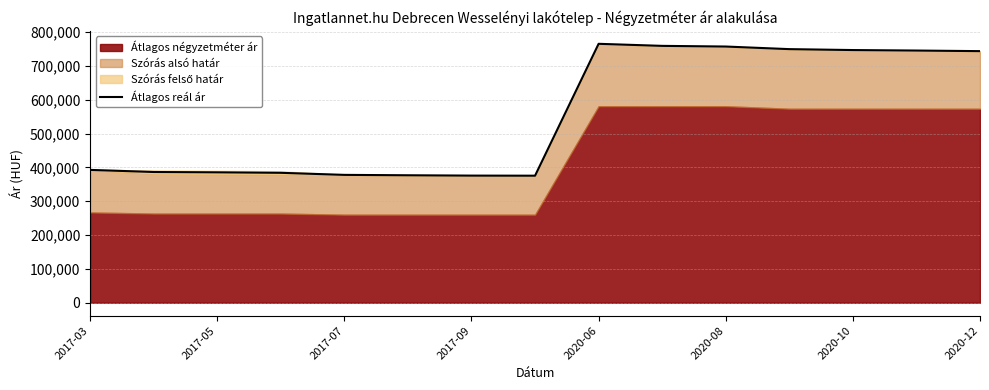

The value of Átlagos reál ár at 2017-03 is 392910. True or false?

True